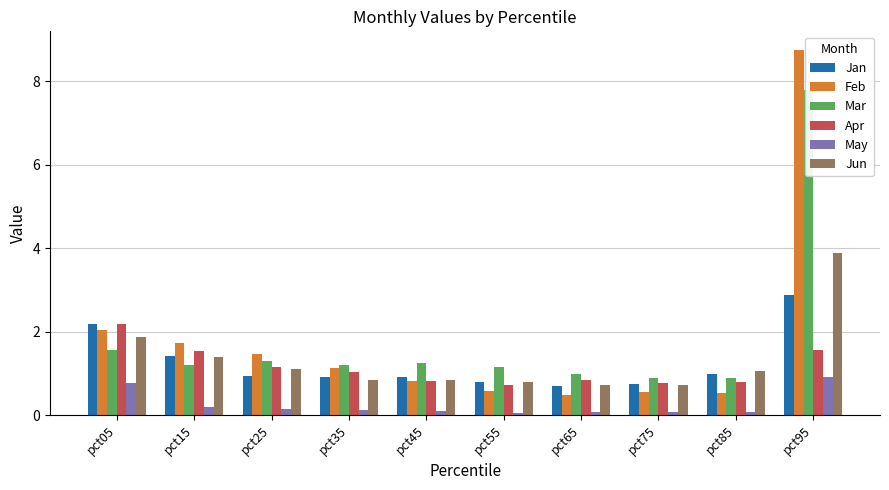

Is it true that Mar equals 7.8 at pct95?

True